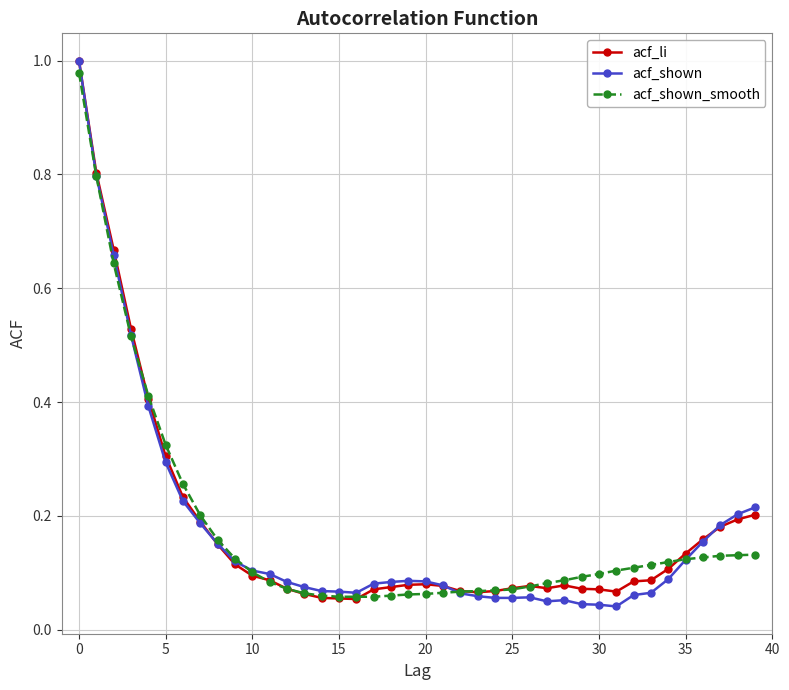

What is the difference between the maximum and second lowest values in the acf_shown_smooth series?

0.9